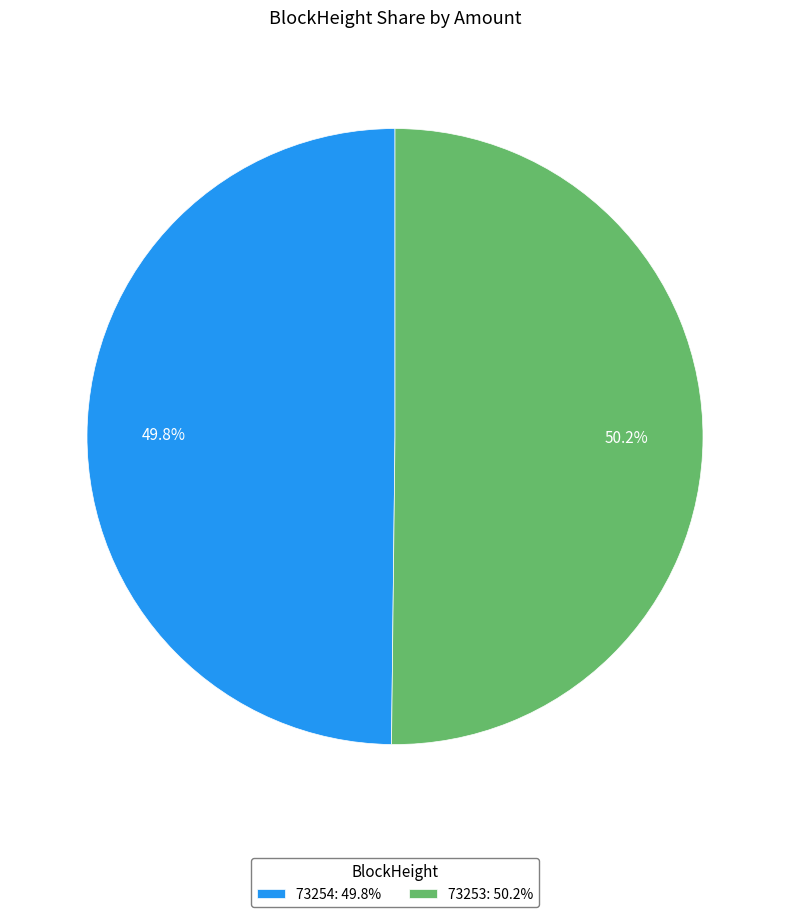

What is the ratio of the value at 73254: 49.8% to the value at 73253: 50.2%?

1.0